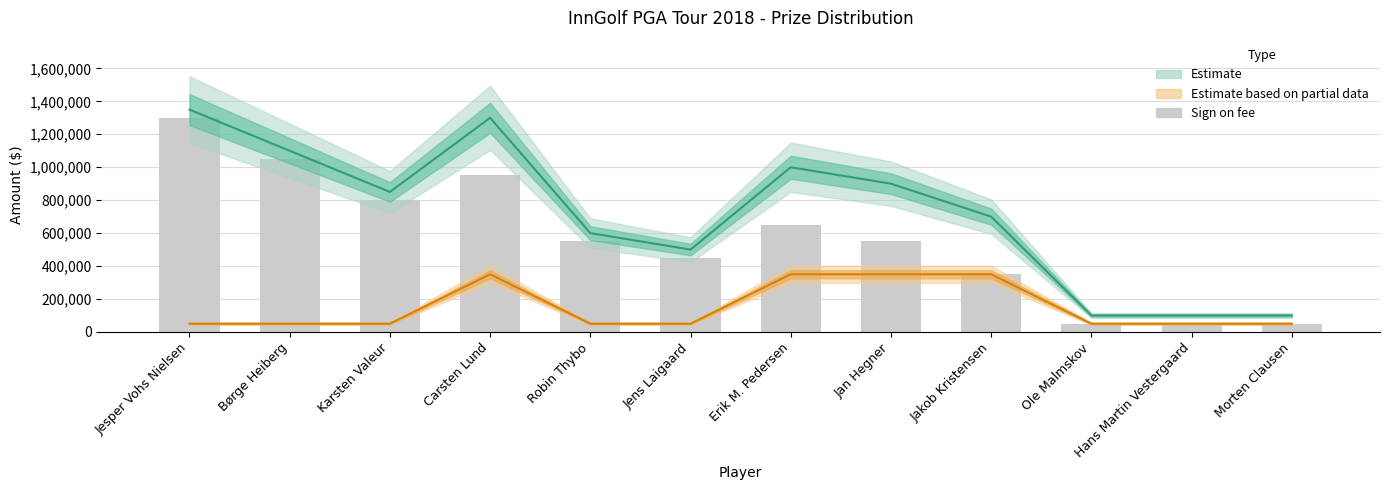

What is the label of the 9th bar from the left?

Jakob Kristensen